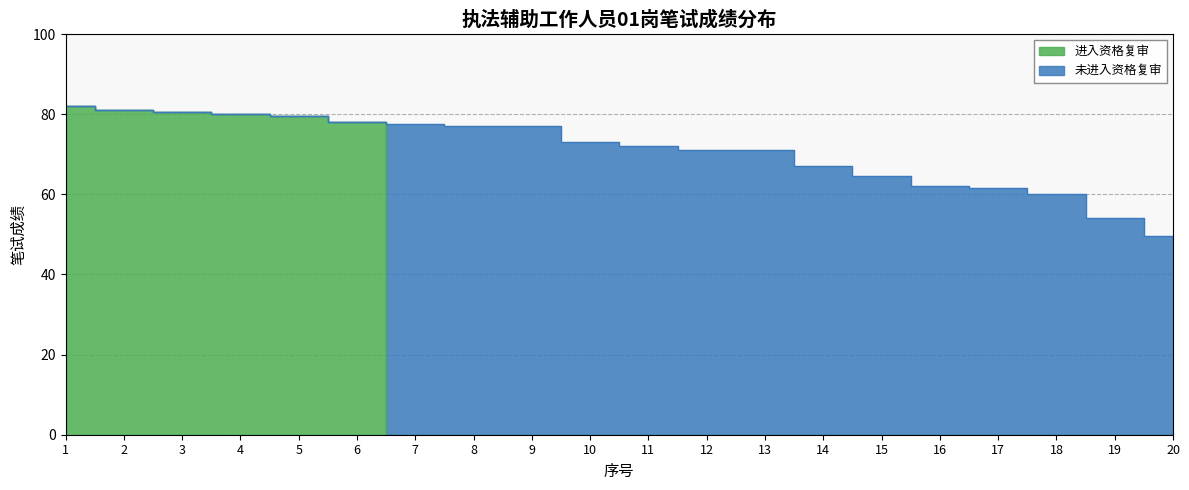

Reading left to right, transcribe all the data shown in this chart.

1=82.0	2=81.0	3=80.5	4=80.0	5=79.5	6=78.0	7=0.0	8=0.0	9=0.0	10=0.0	11=0.0	12=0.0	13=0.0	14=0.0	15=0.0	16=0.0	17=0.0	18=0.0	19=0.0	20=0.0